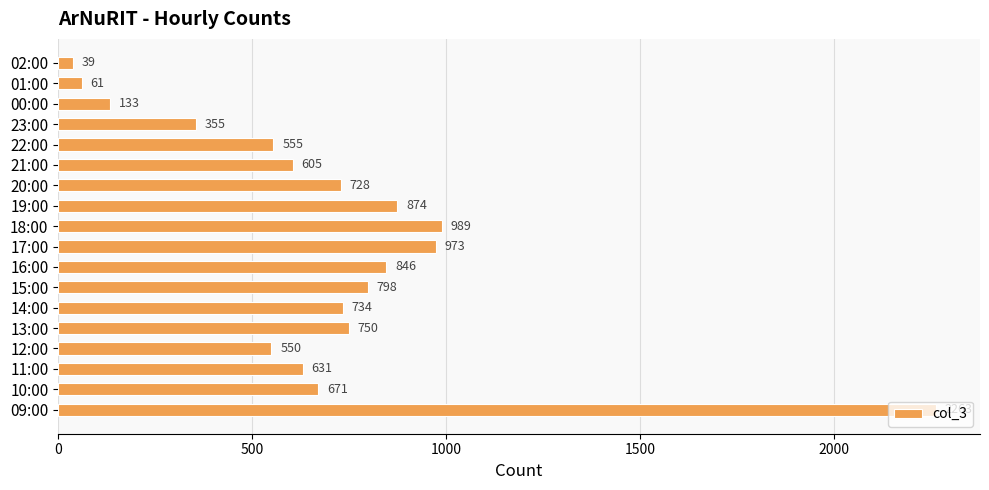

What is the approximate value at 00:00?

133